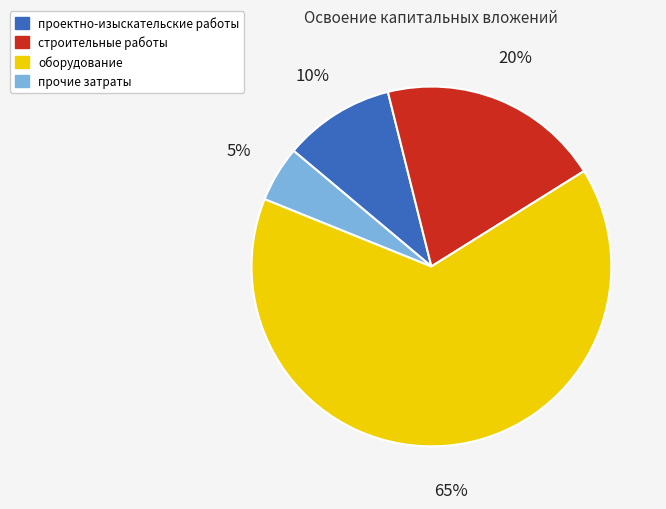

Combined, do строительные работы and проектно-изыскательские работы account for over 50%?

No